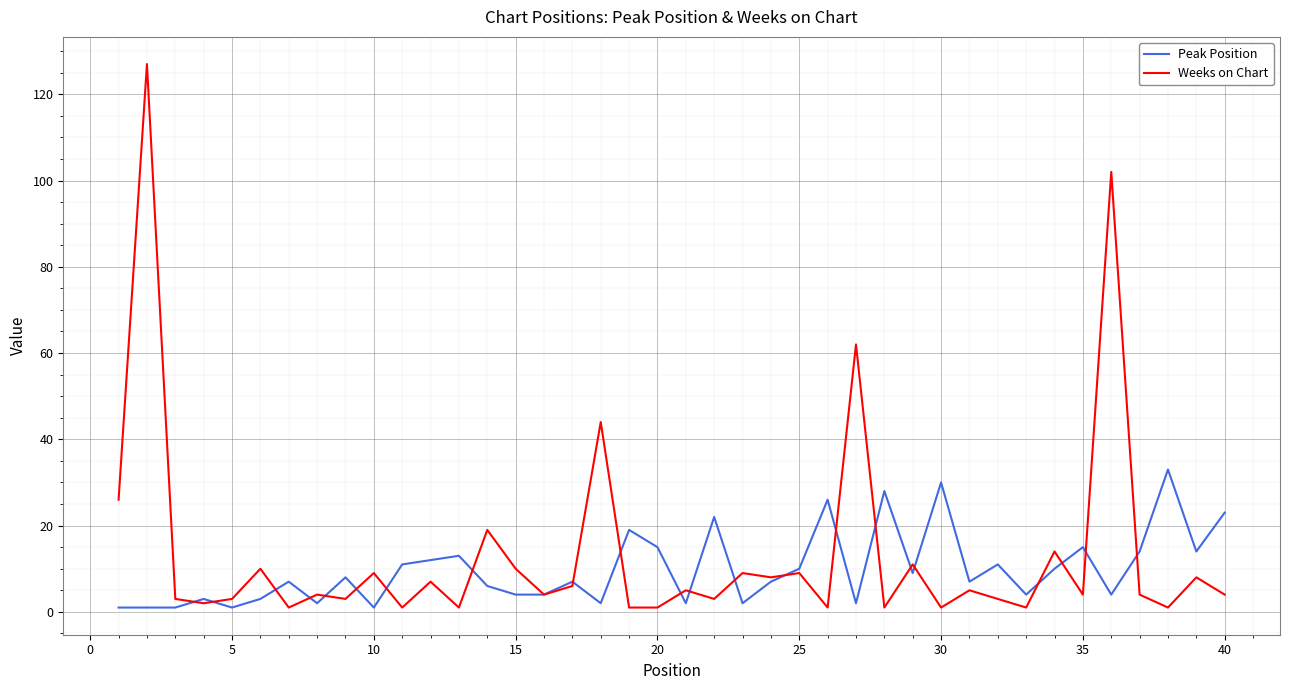

What is the greatest value displayed?

127